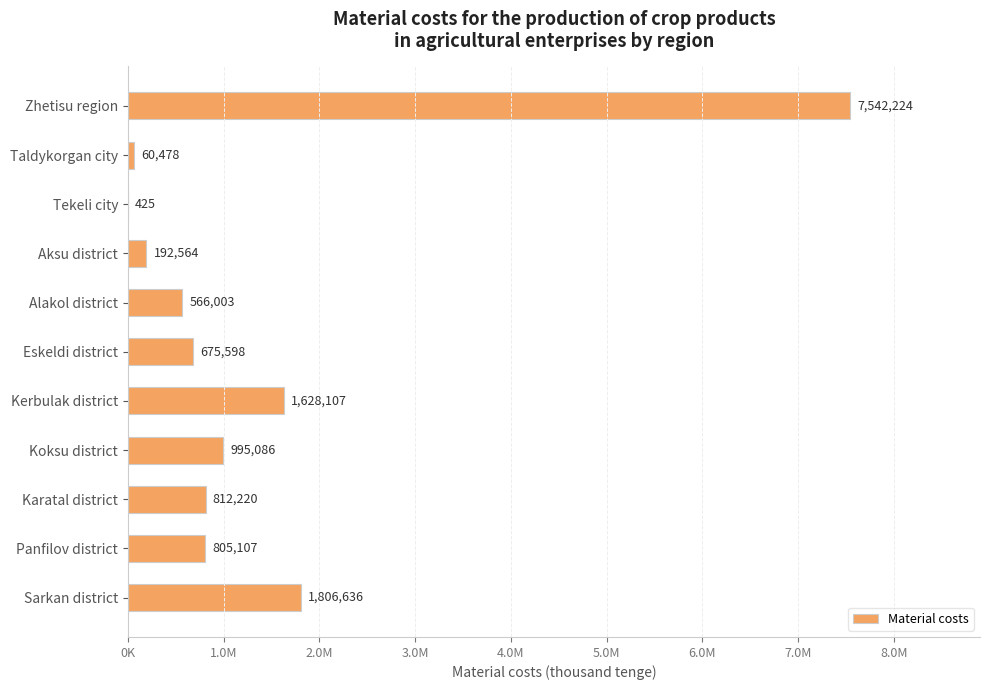

Are the bars horizontal?

Yes